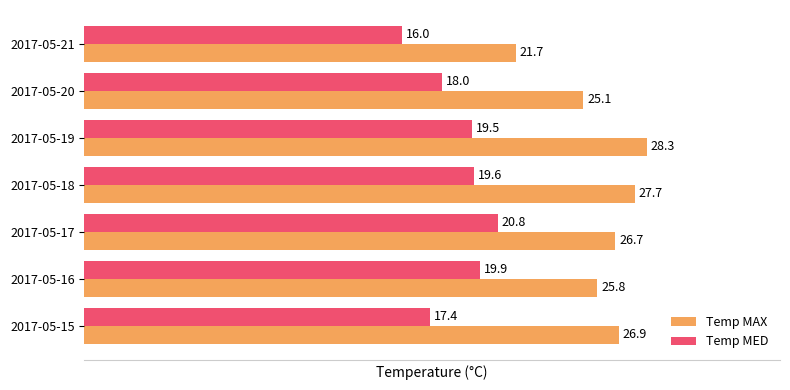

How many series are shown in this chart?

2